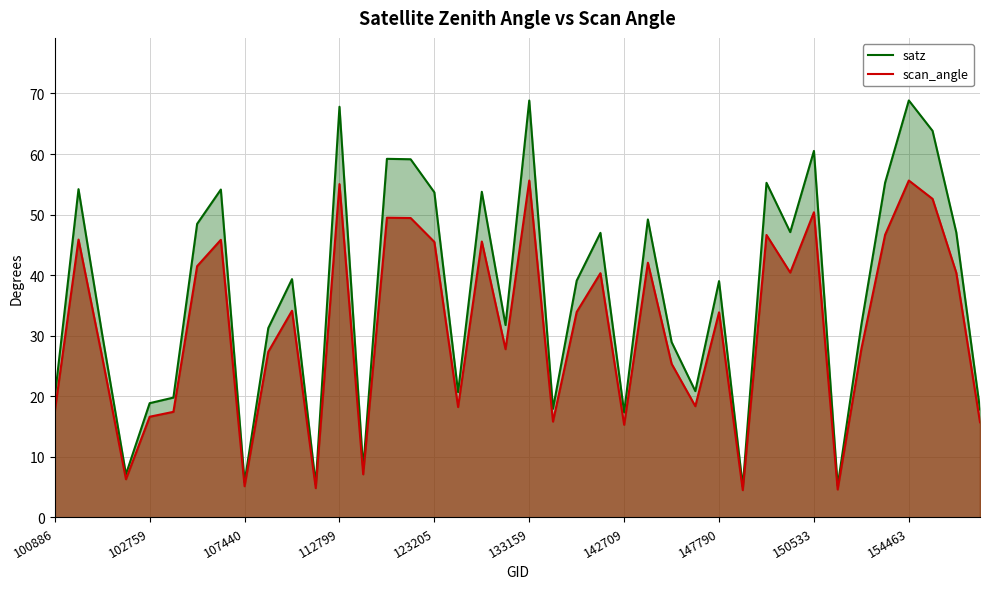

How many interior local valleys does the scan_angle series have?

12